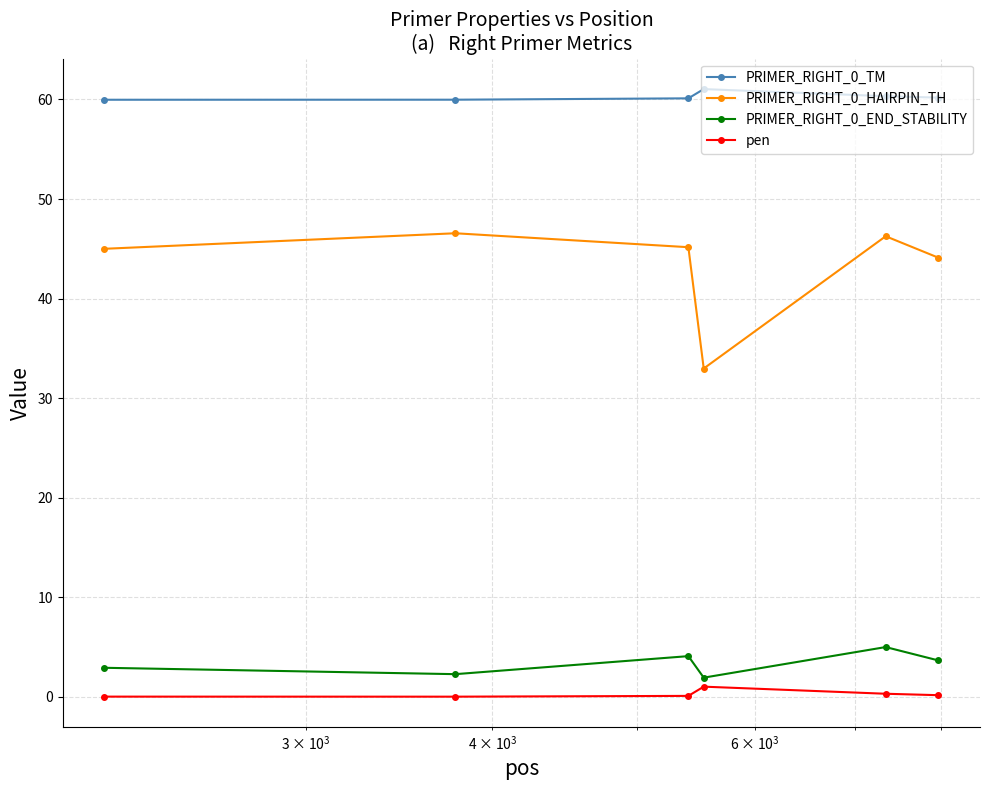

What is the greatest value displayed?

61.0